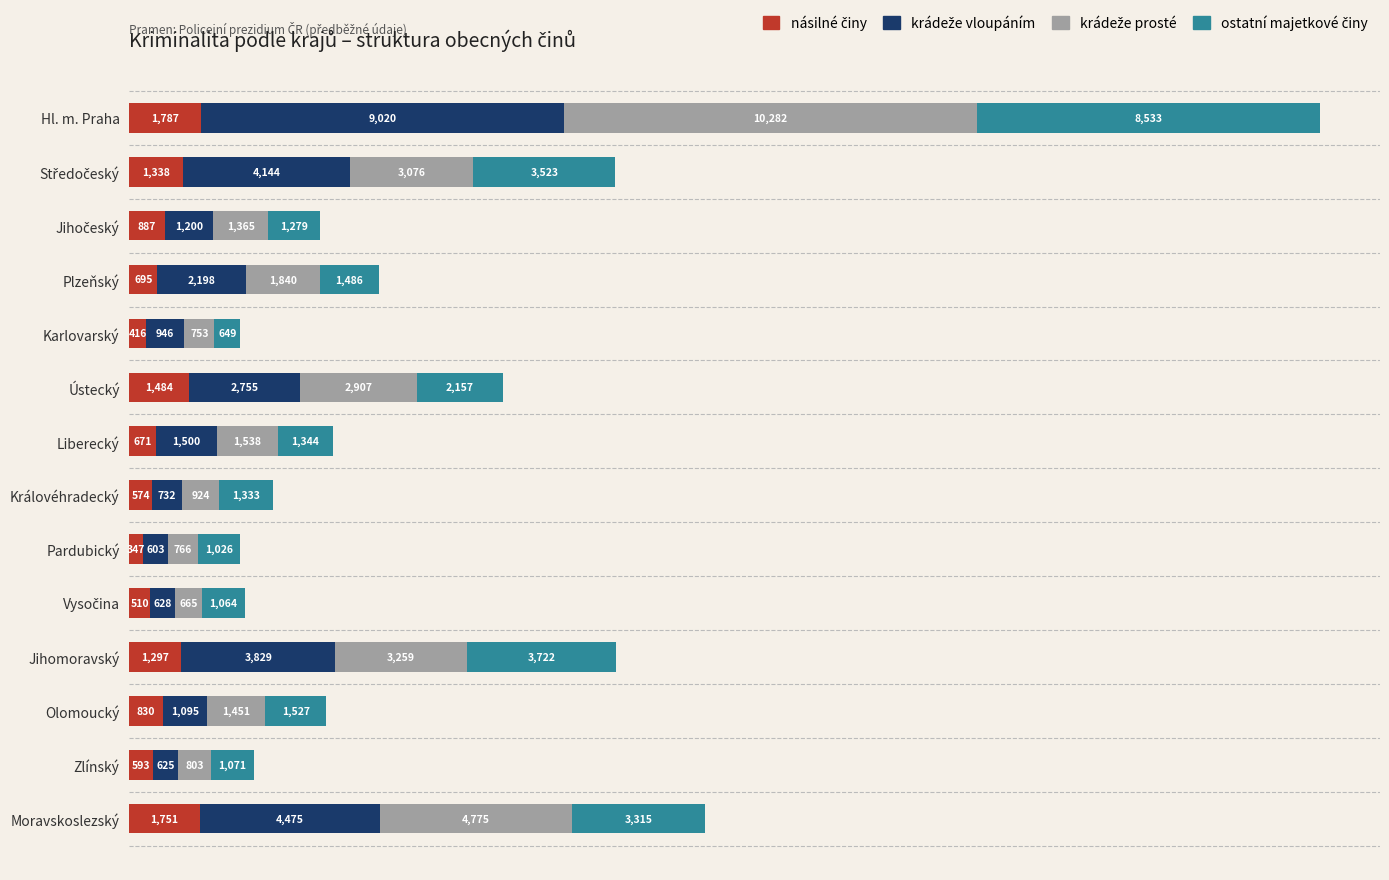

What is the total value across all series at Královéhradecký?

3563